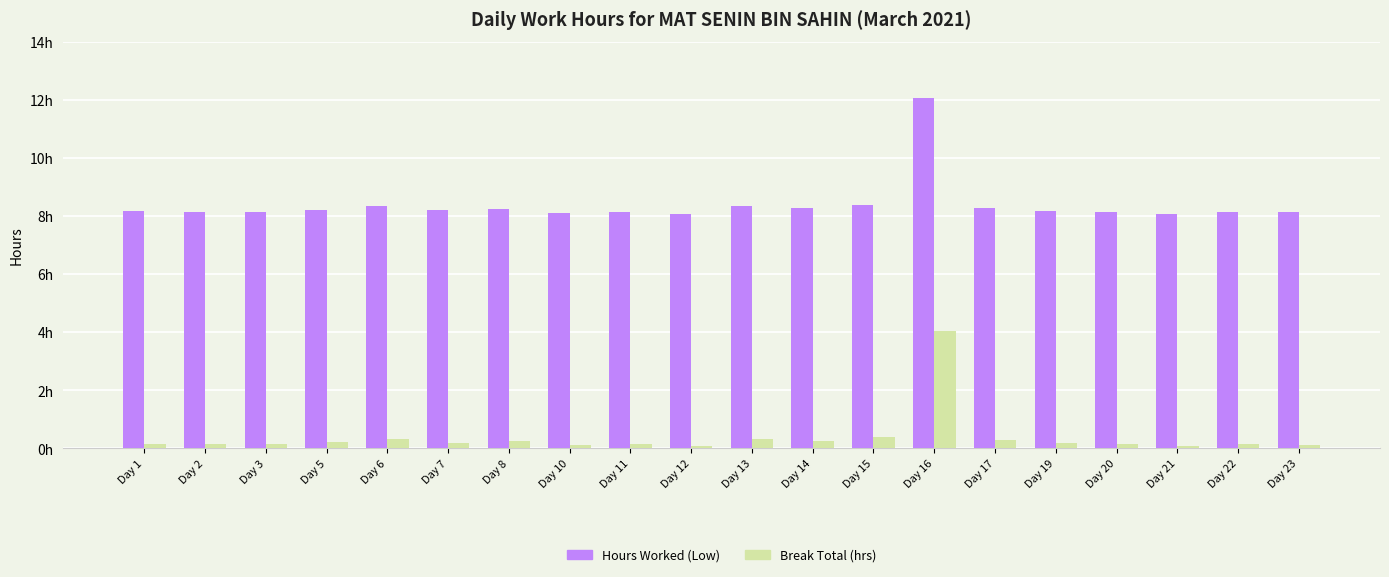

Where is Hours Worked (Low) nearest to the value 10?

Day 15